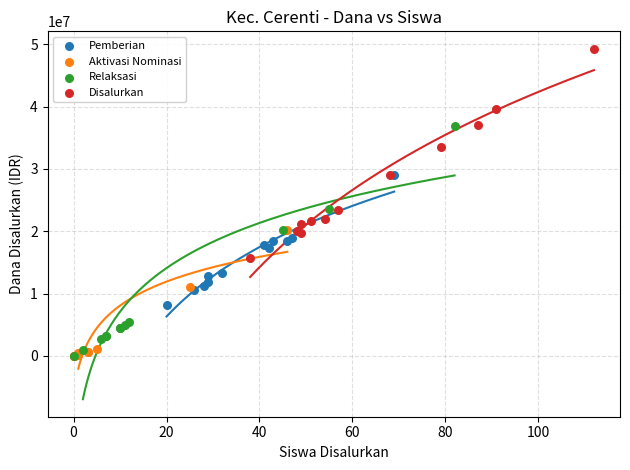

Which series contains the highest Y value?

Disalurkan